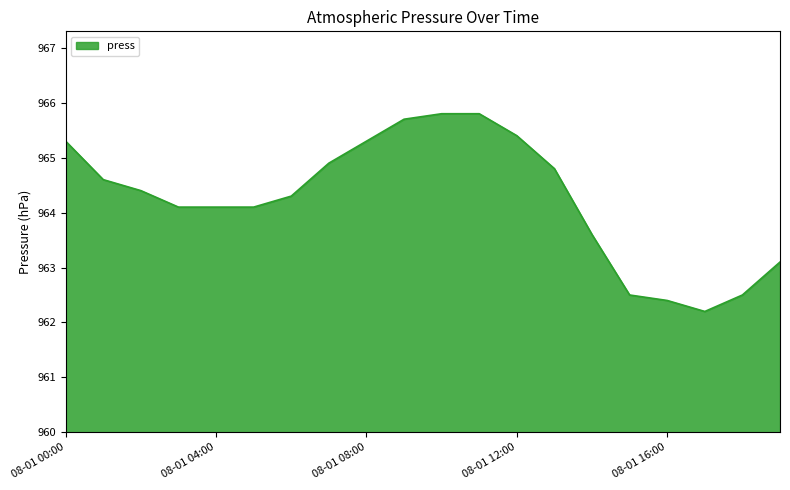

Reading left to right, what are all the values shown in this chart?

965.3	964.6	964.4	964.1	964.1	964.1	964.3	964.9	965.3	965.7	965.8	965.8	965.4	964.8	963.6	962.5	962.4	962.2	962.5	963.1